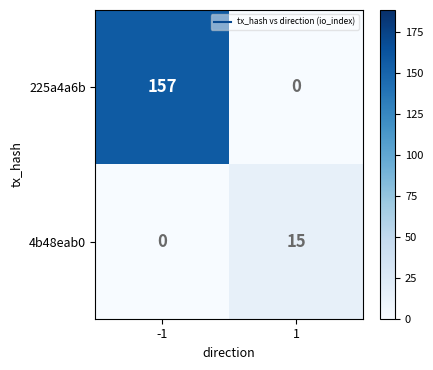

Is it true that 225a4a6b equals 63 at -1?

False